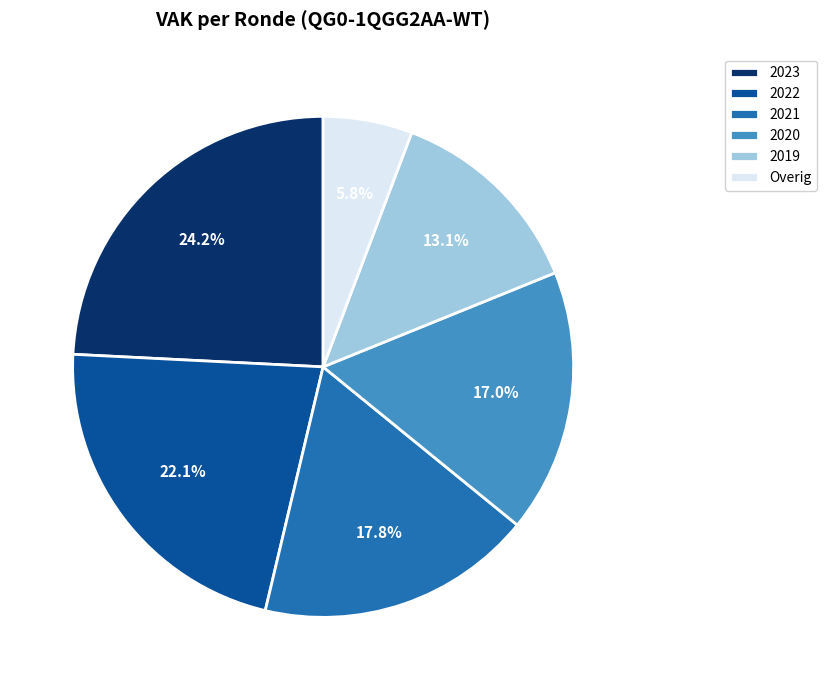

Which category has the biggest portion of the pie?

2023